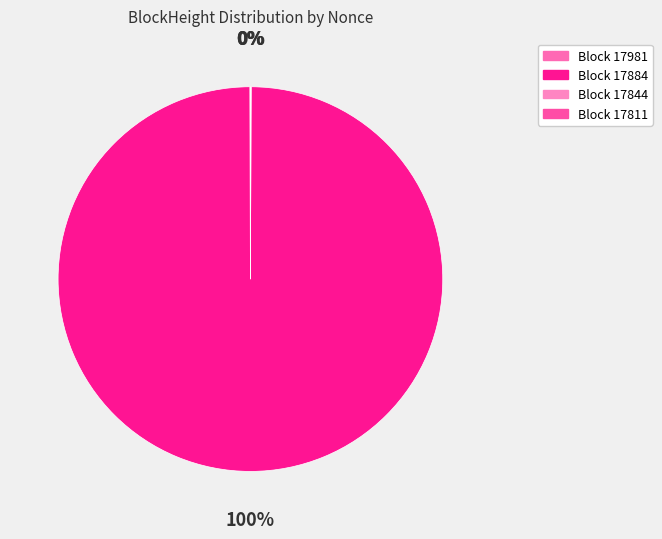

Which slice is the largest?

Block 17884